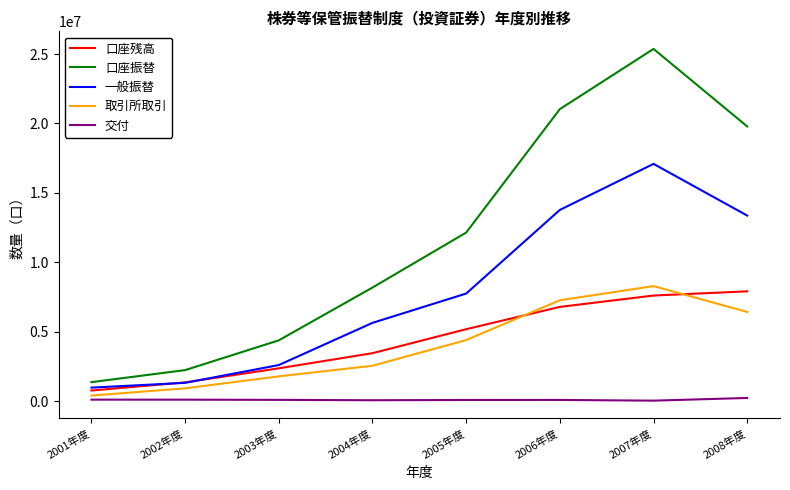

What is the spread (max minus min) of values at 2007年度?

25342338